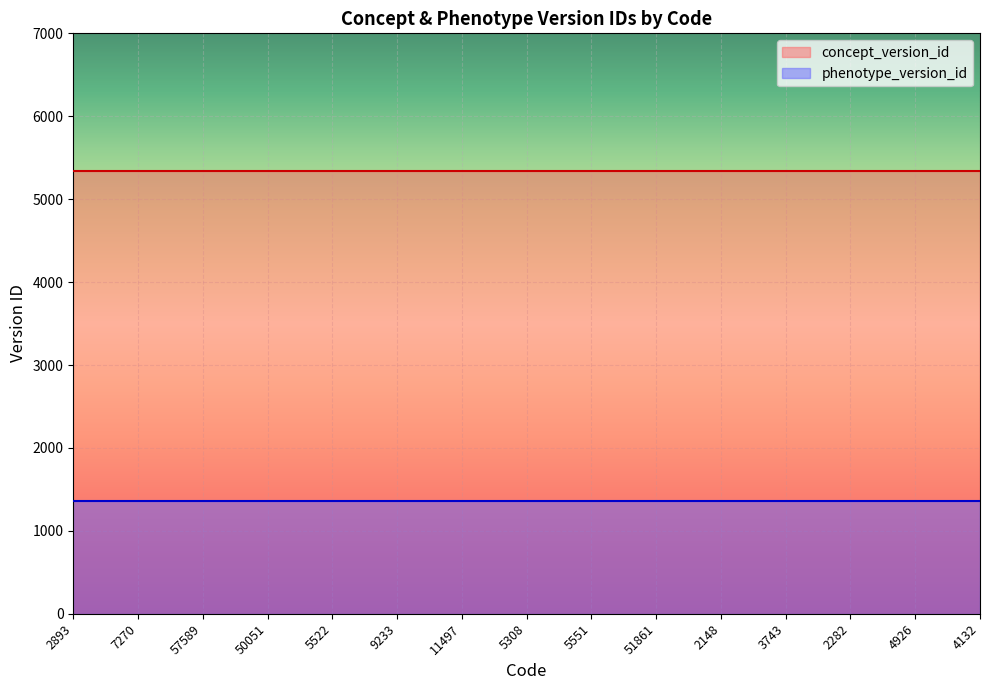

How many distinct data groups are displayed?

2